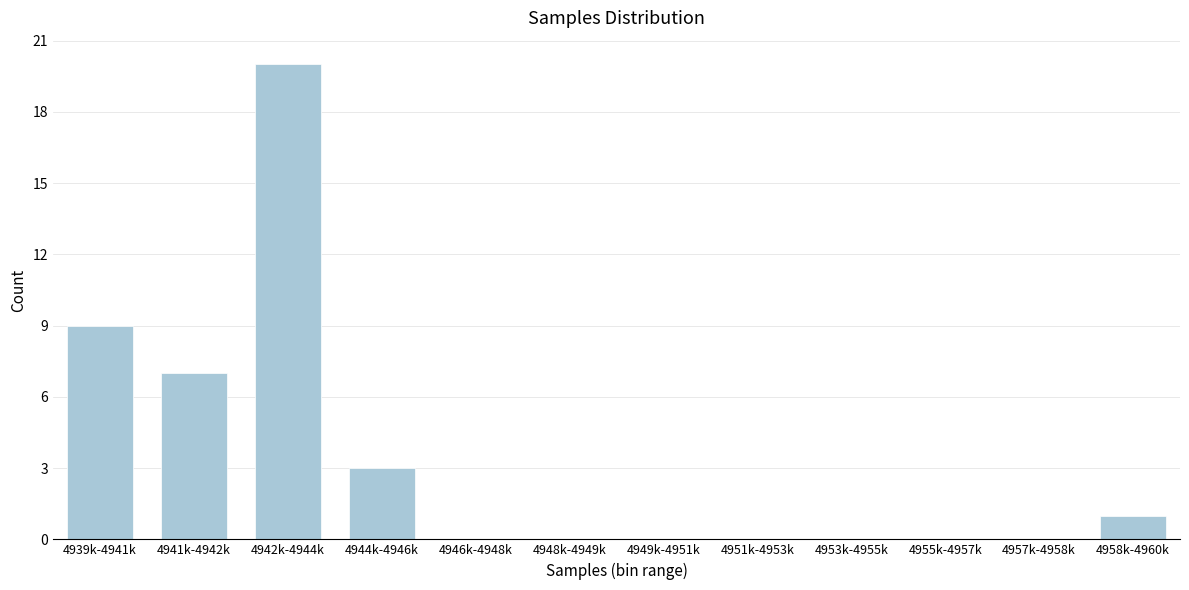

Reading left to right, extract all data points from this chart.

4939k-4941k=9	4941k-4942k=7	4942k-4944k=20	4944k-4946k=3	4946k-4948k=0	4948k-4949k=0	4949k-4951k=0	4951k-4953k=0	4953k-4955k=0	4955k-4957k=0	4957k-4958k=0	4958k-4960k=1